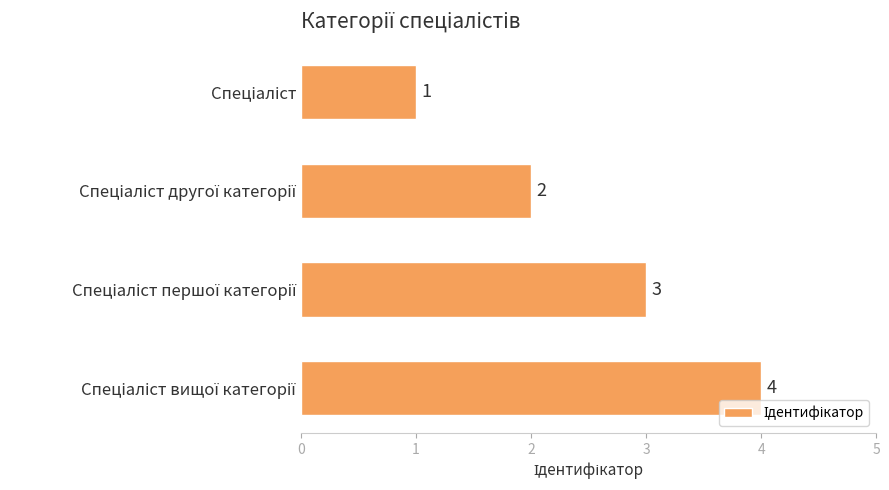

Count the values in the range 2 to 4.

3